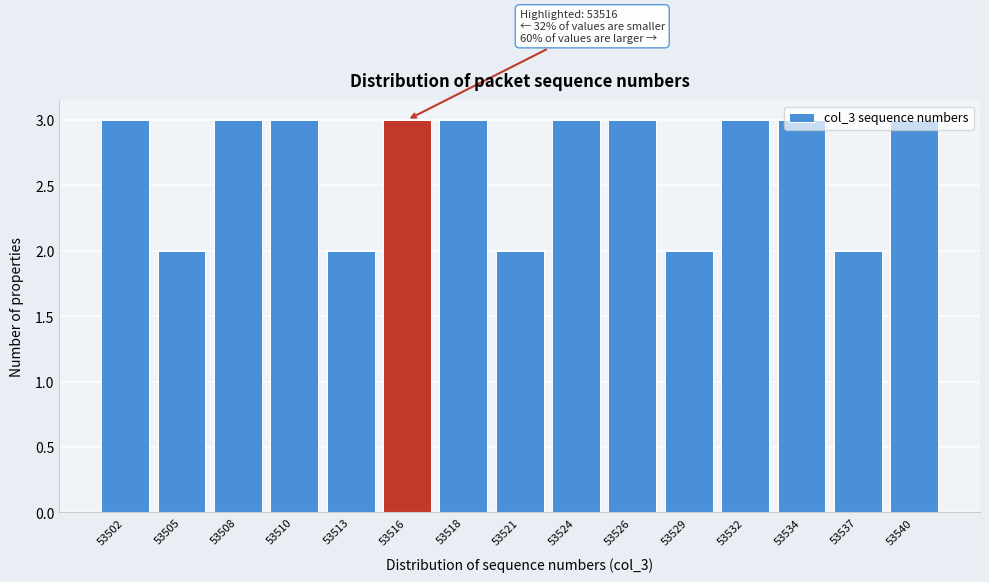

What is the greatest value displayed?

3